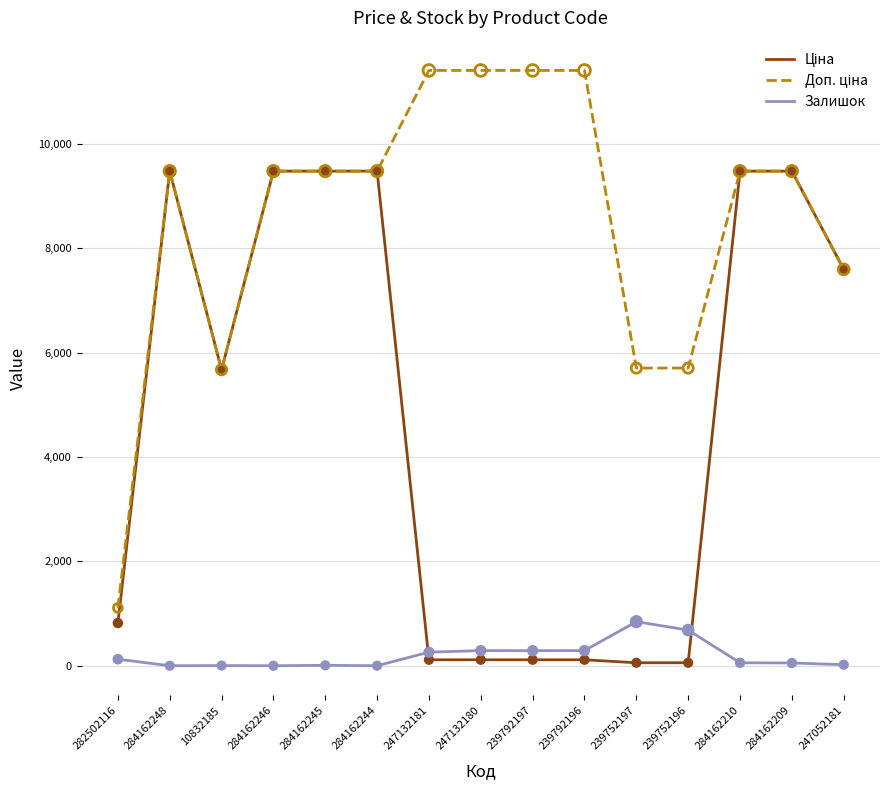

True or false: Залишок has a value of 0.0 at 284162248.

True